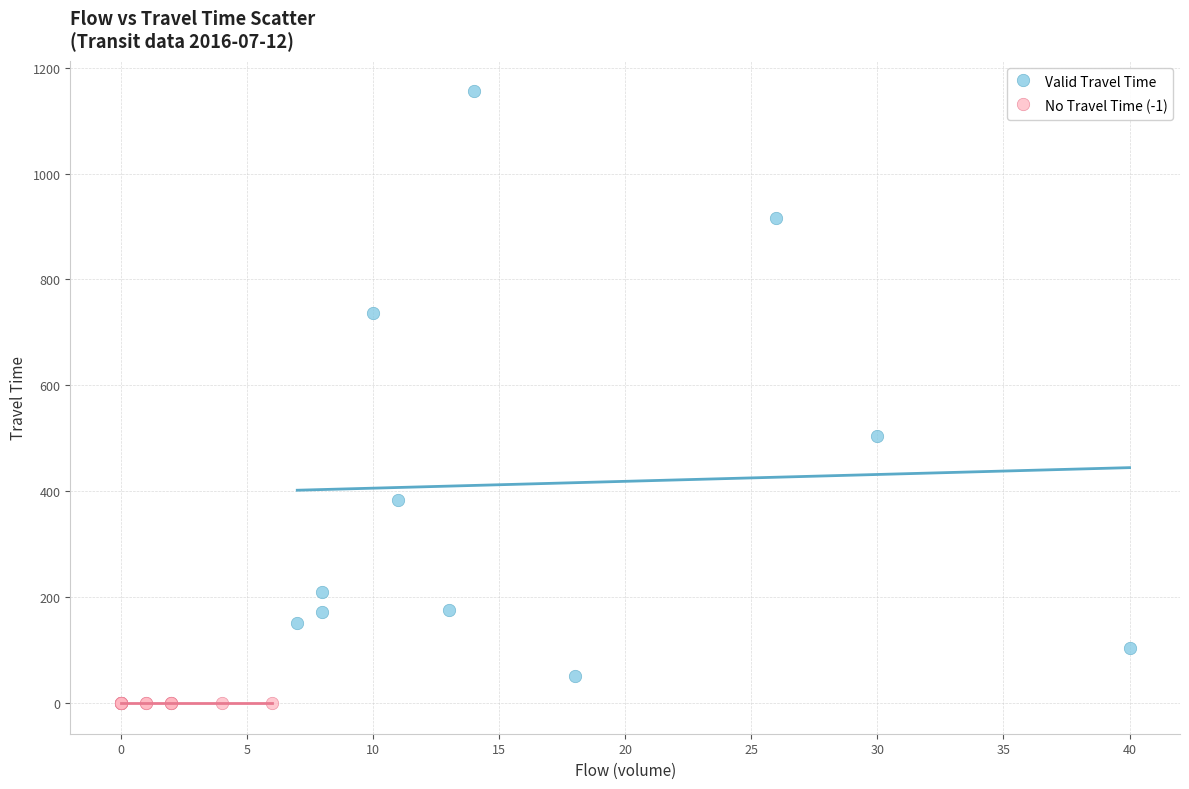

Which series contains the highest Y value?

Valid Travel Time